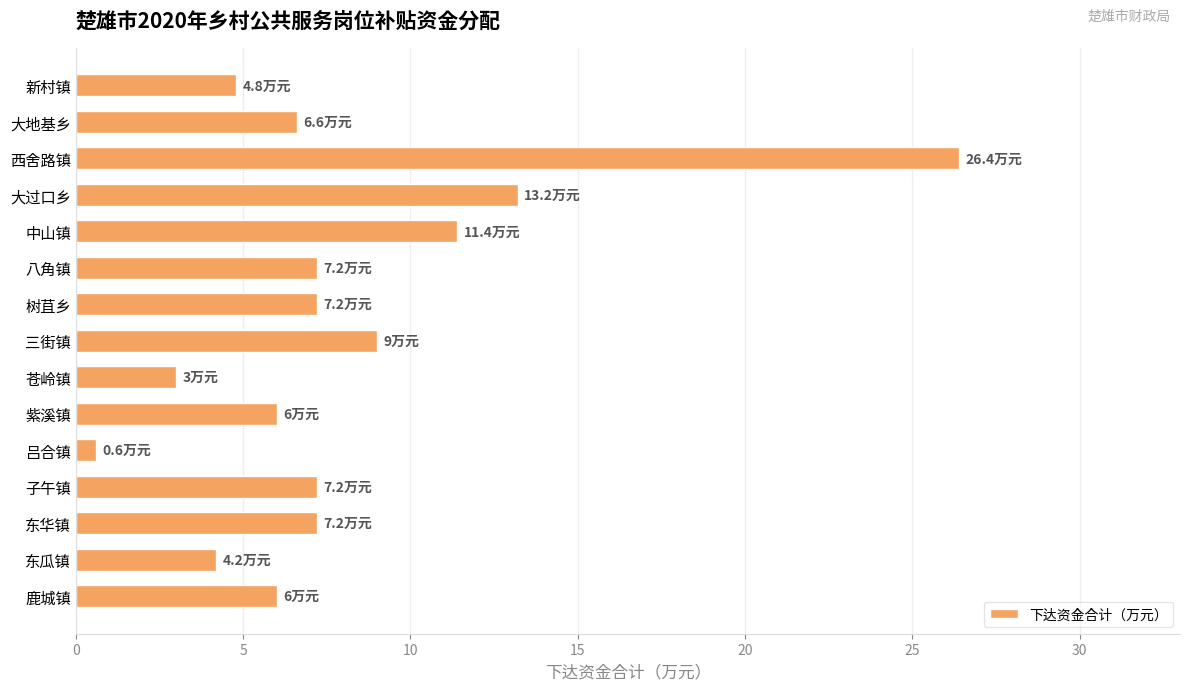

How many values are below 7?

7